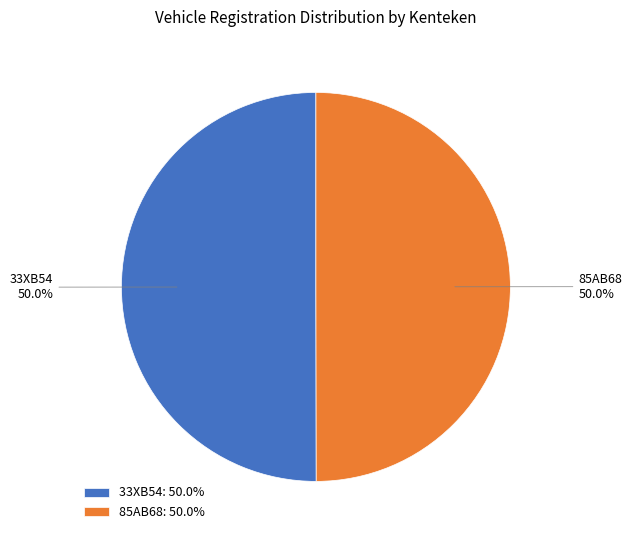

To the nearest percent, what percentage of the pie is 33XB54?

50%